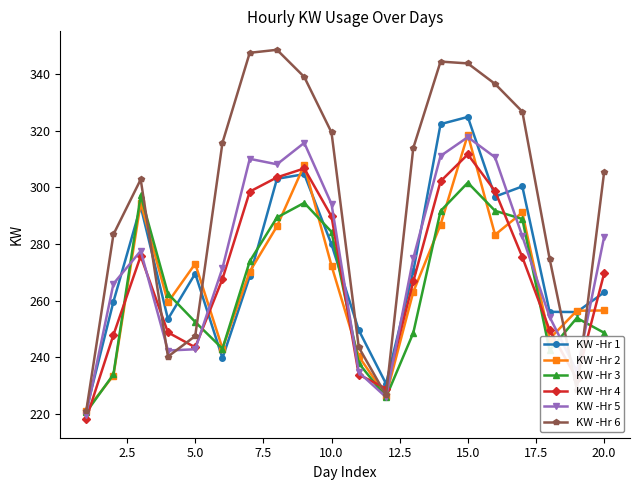

True or false: KW -Hr 2 has more than 2 points higher than both neighbors.

True